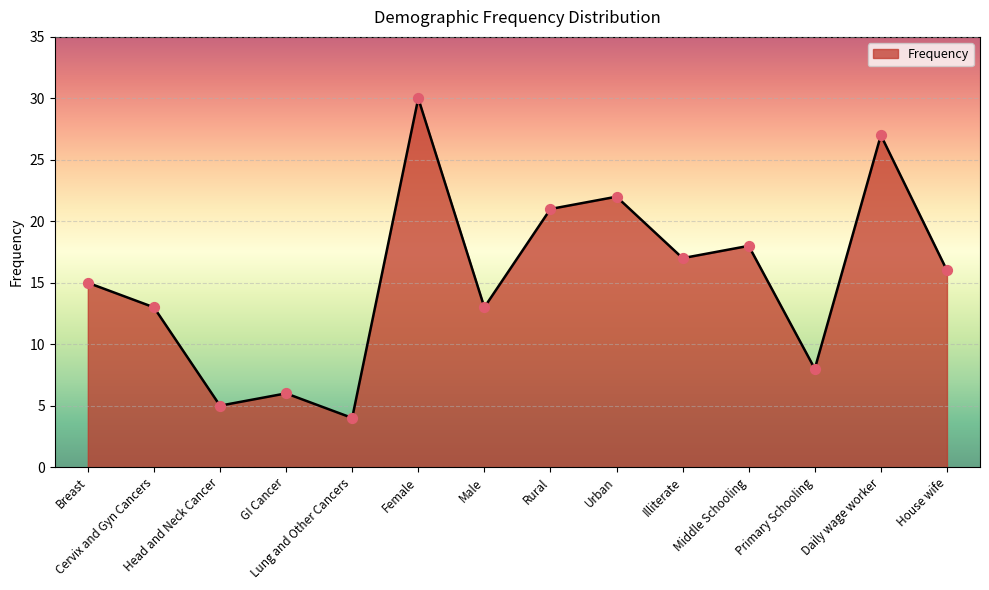

What is the ratio of the value at Urban to the value at Rural?

1.0